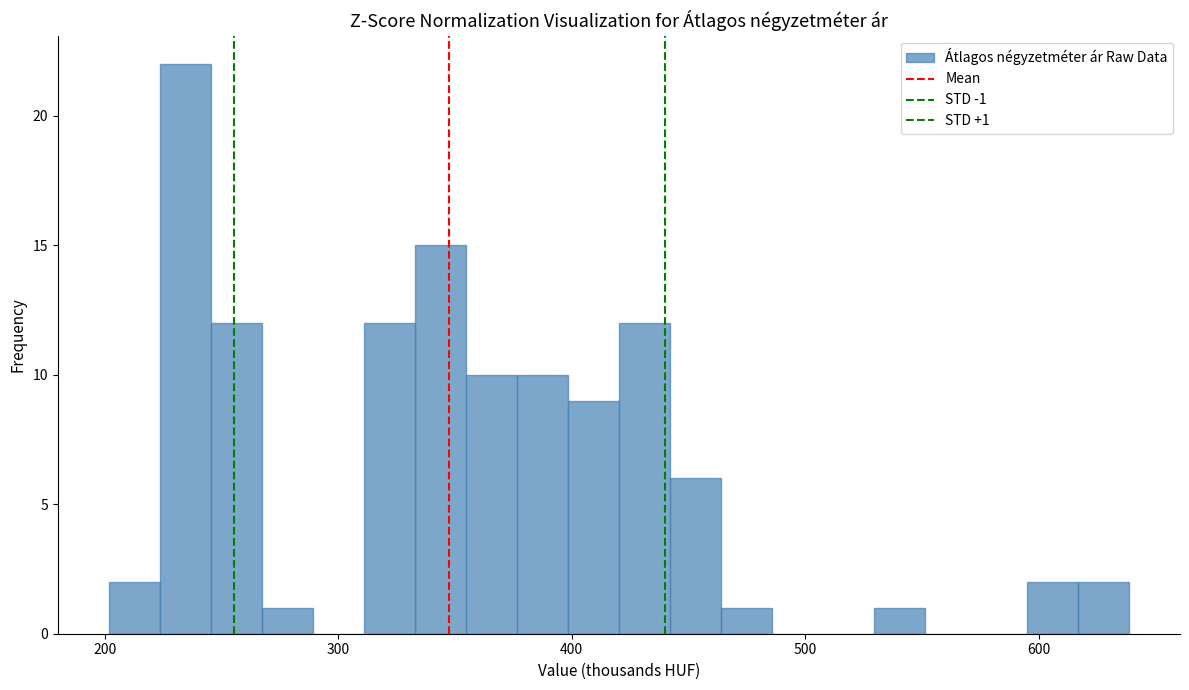

Read against the x-axis, roughly where is the centre of the tallest bar?

230